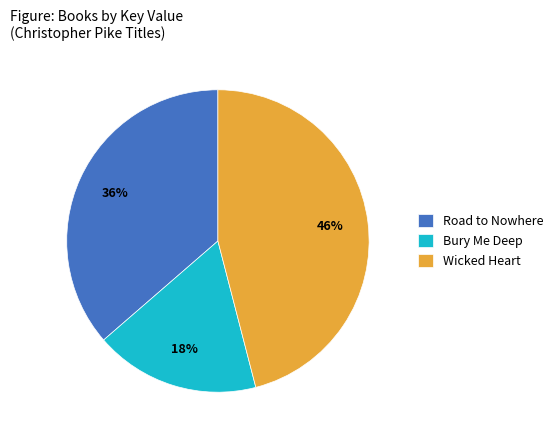

Count the number of slices in the pie.

3